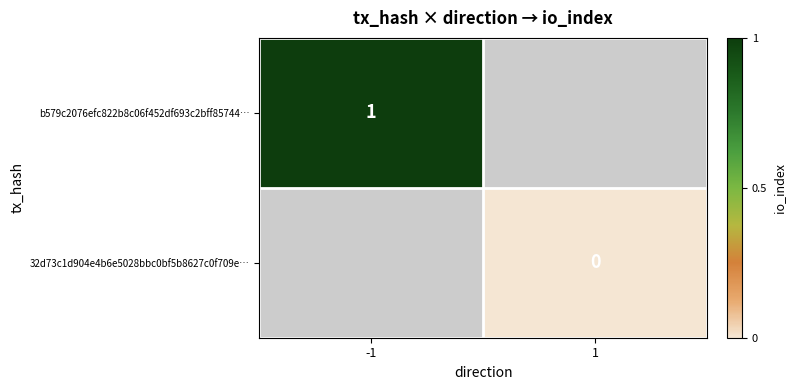

Is the value of b579c2076efc822b8c06f452df693c2bff85744… at -1 greater than the value of 32d73c1d904e4b6e5028bbc0bf5b8627c0f709e… at 1?

Yes